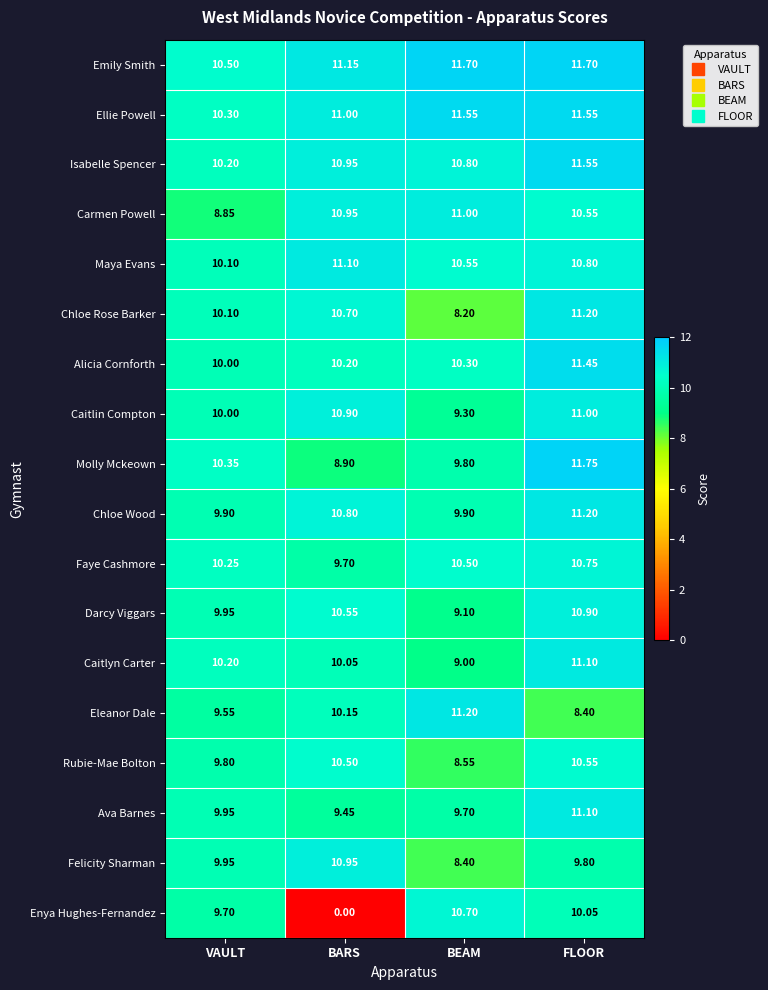

Where does the Rubie-Mae Bolton series first go above 10?

BARS